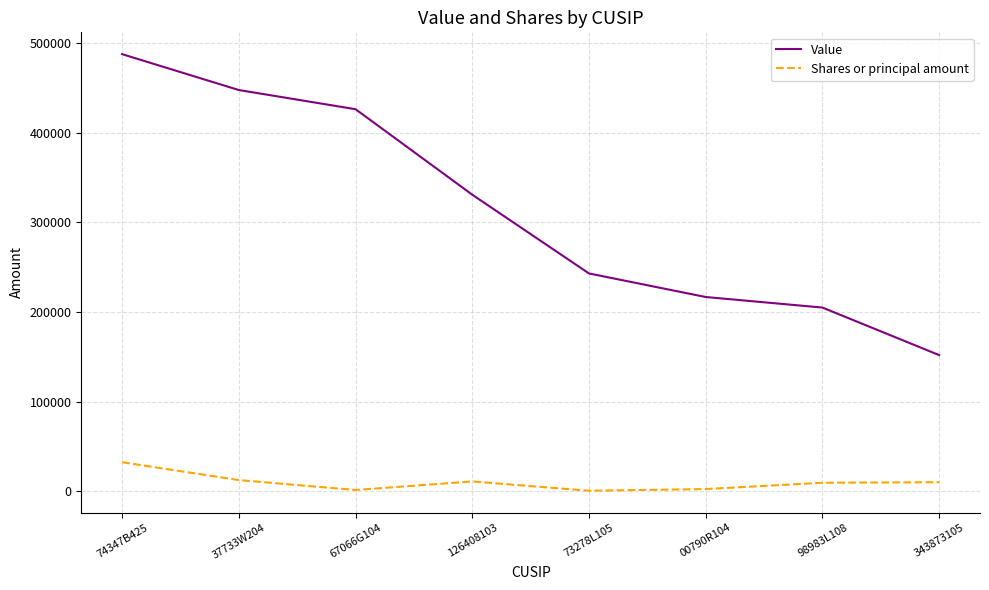

At how many categories does at least one series exceed 178075?

7